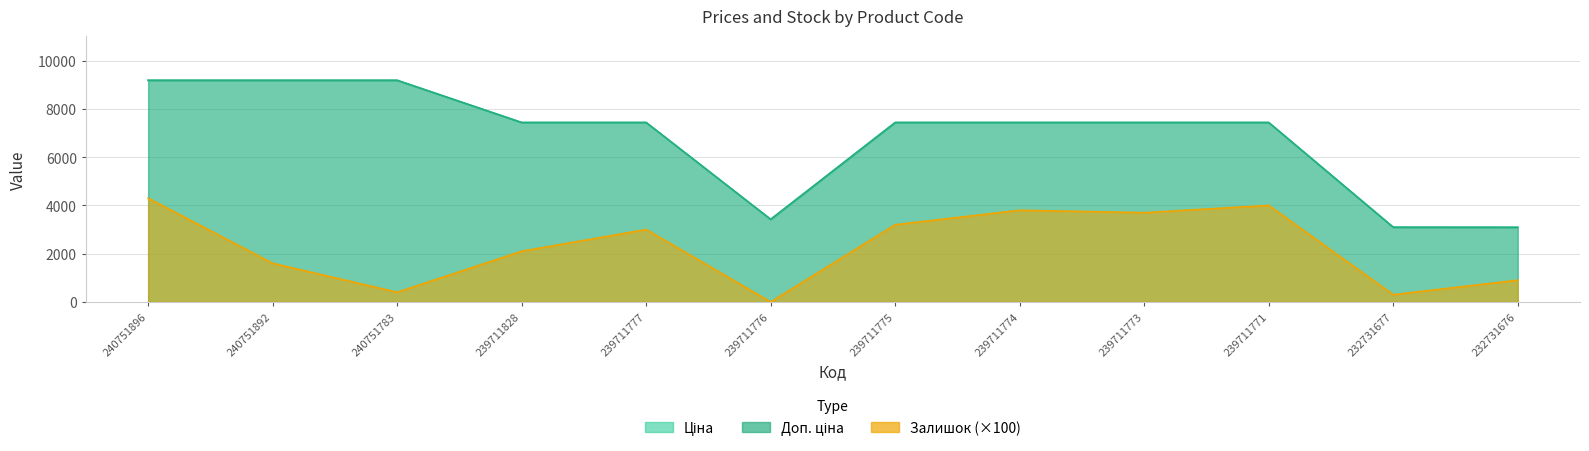

Is it true that Доп. ціна equals 9185.9 at 240751892?

True